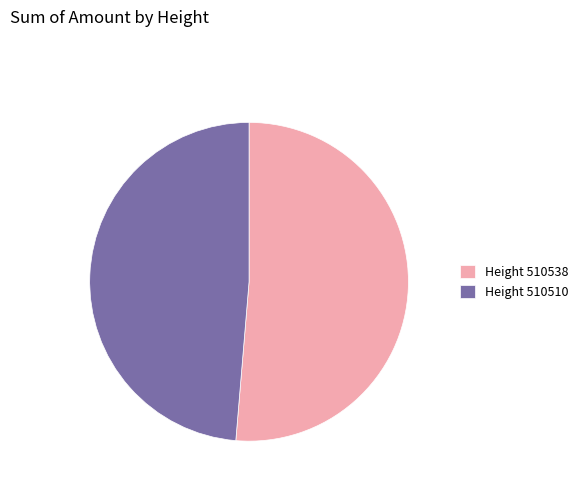

Between Height 510538 and Height 510510, which is larger?

Height 510538